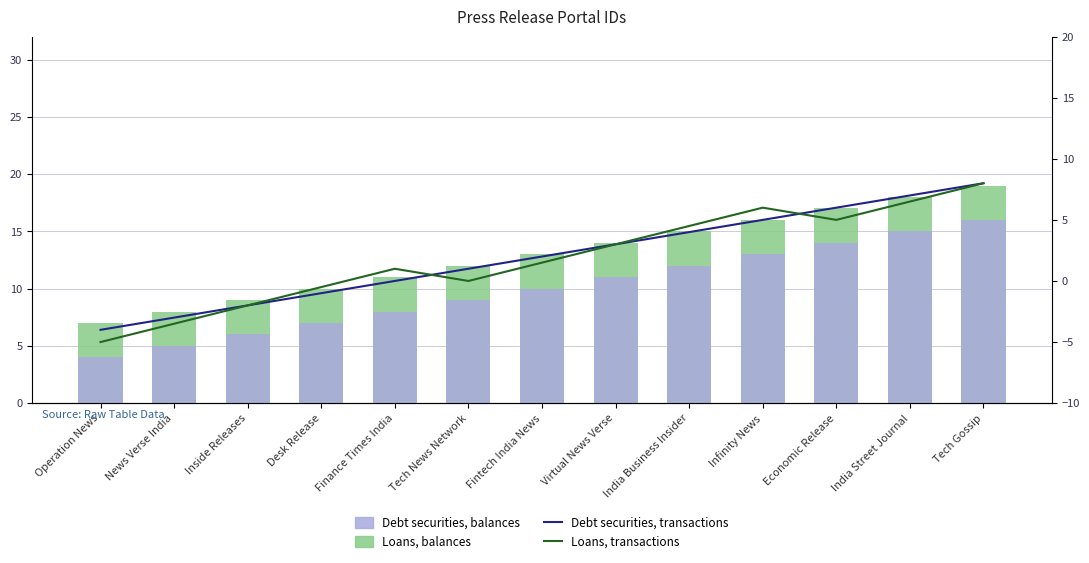

What is the average value of the Debt securities, transactions series?

2.0